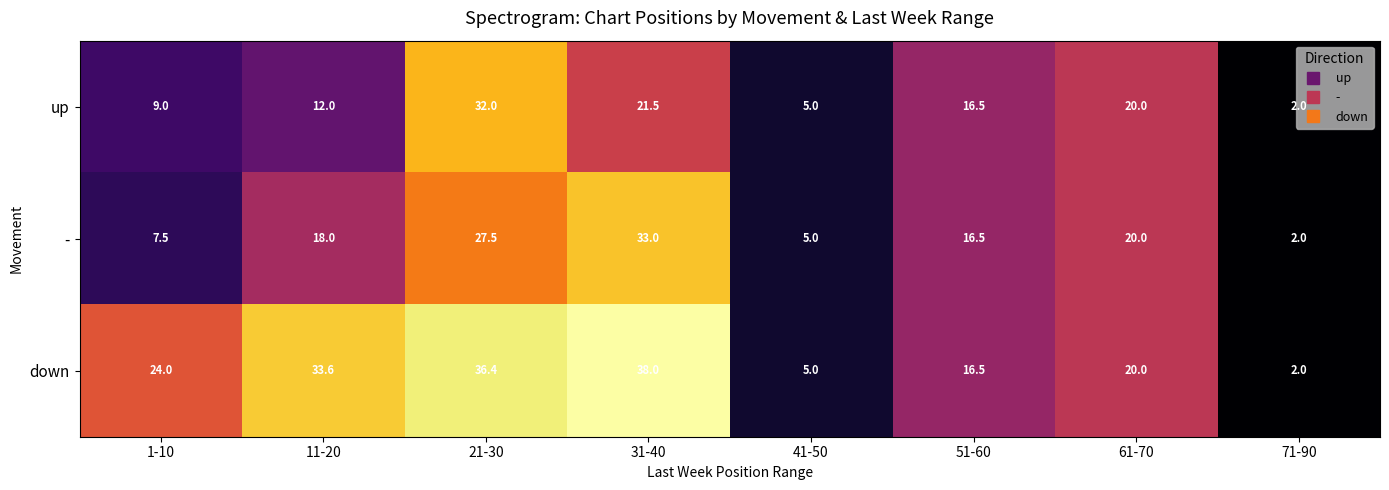

What is the difference between the maximum and second lowest values in the - series?

28.0